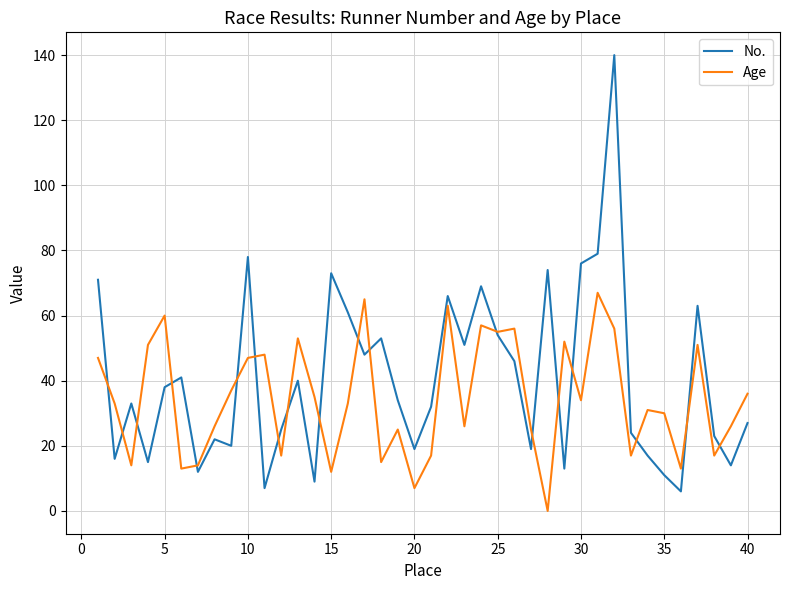

What is the minimum value for No.?

6